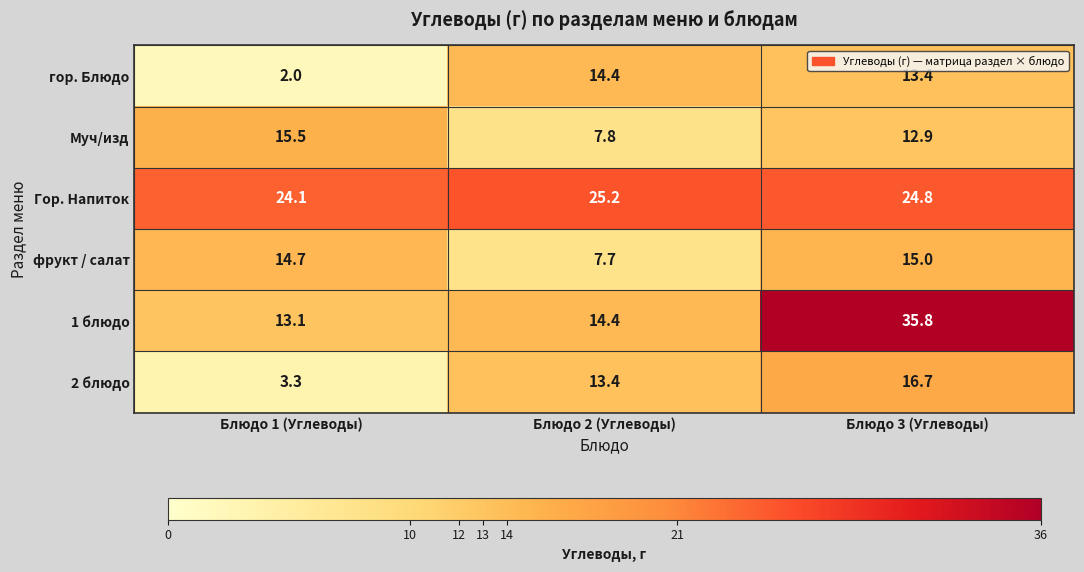

What is the total value across all series at Блюдо 1 (Углеводы)?

72.7